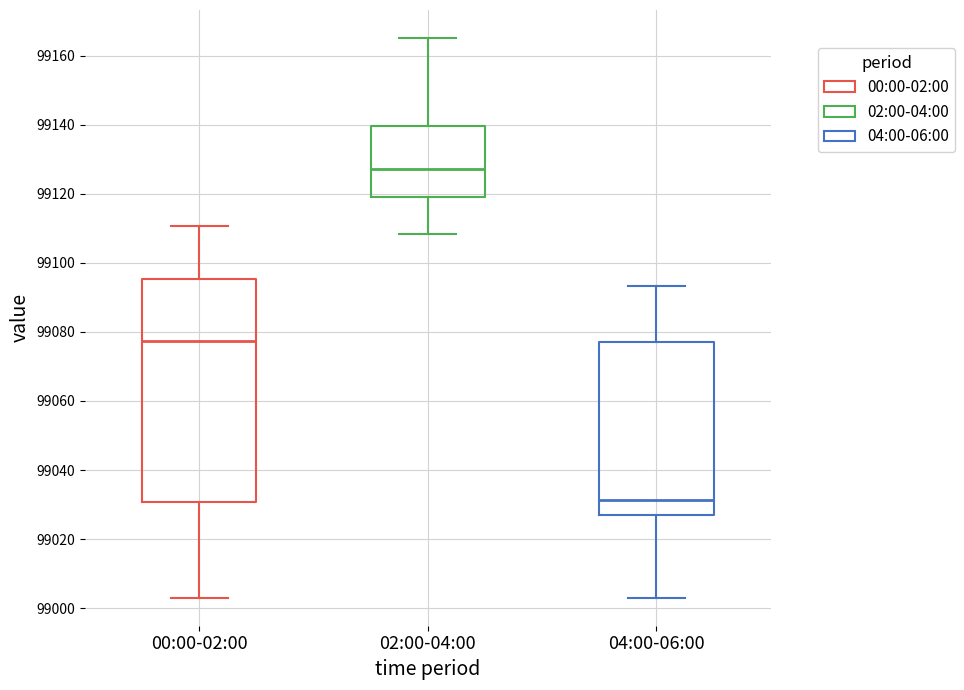

Comparing the boxes themselves (not the whiskers), which one is the tallest?

00:00-02:00